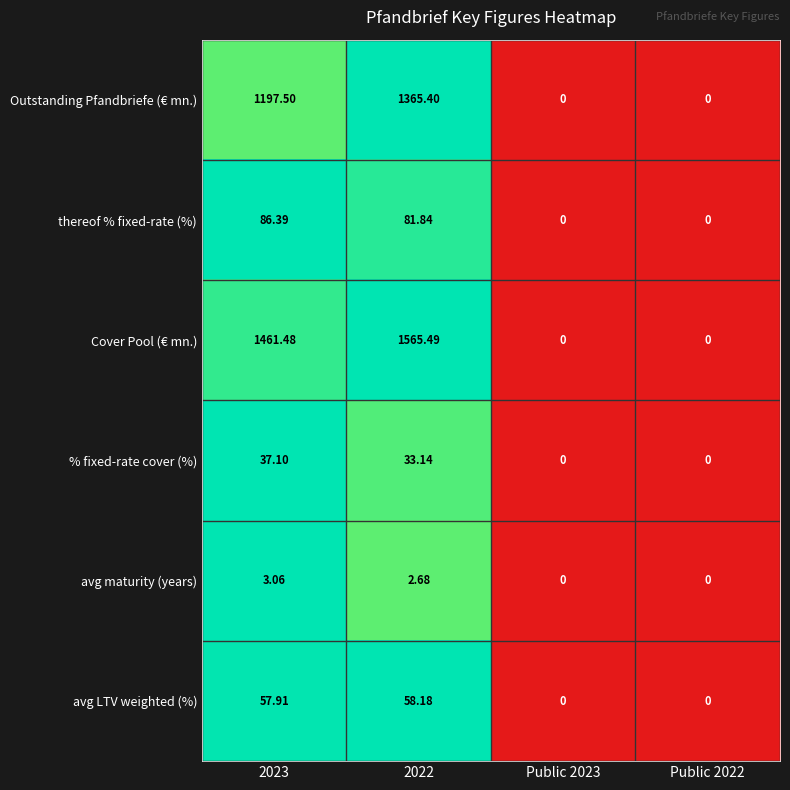

What is the difference between the highest and lowest values at 2022?

1562.8